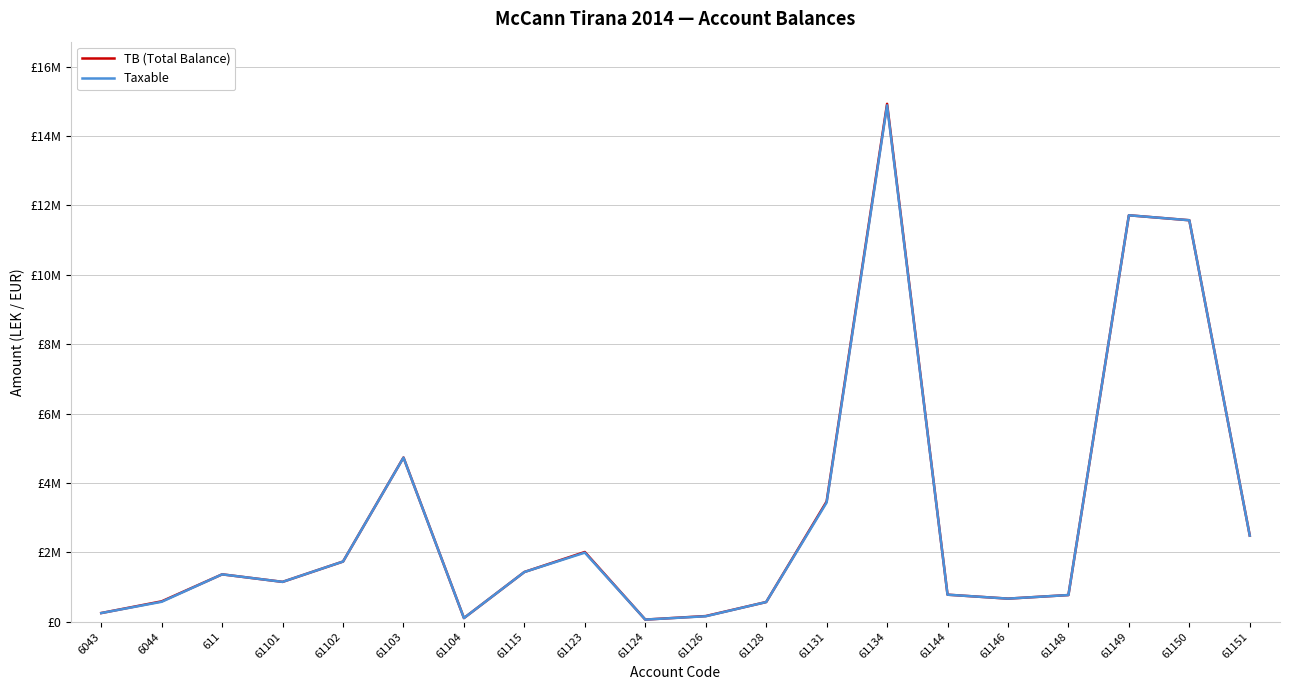

What are all the series names shown in the legend?

TB (Total Balance), Taxable